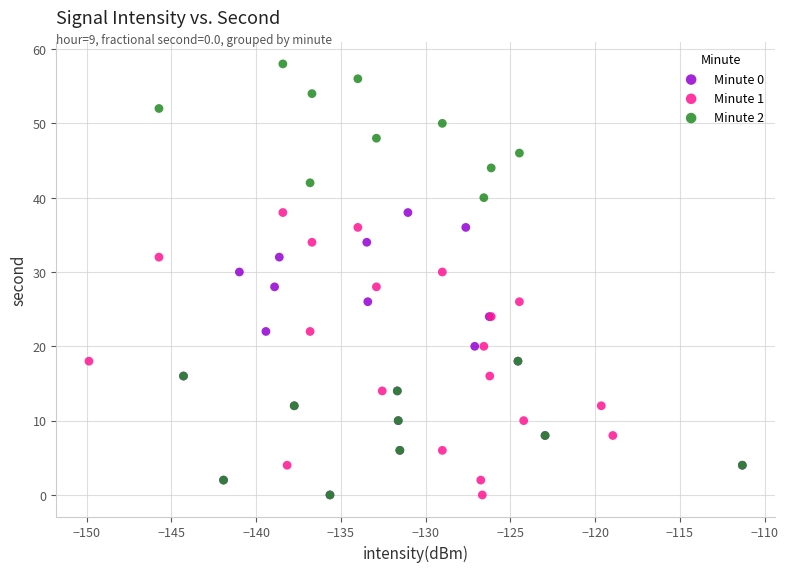

What are all the series names shown in the legend?

Minute 0, Minute 1, Minute 2